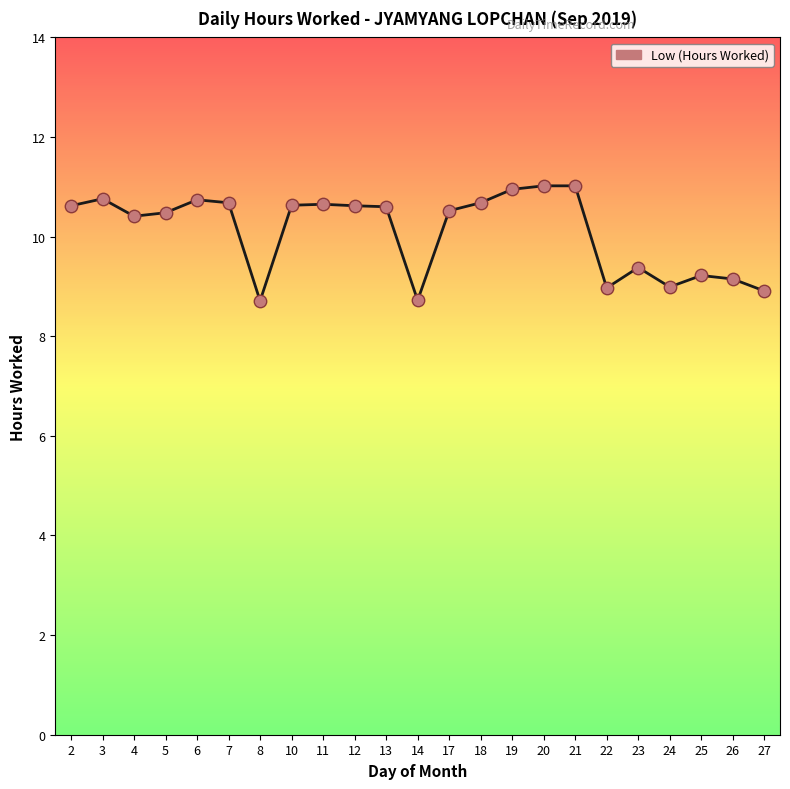

Between 2 and 3, which is larger?

3